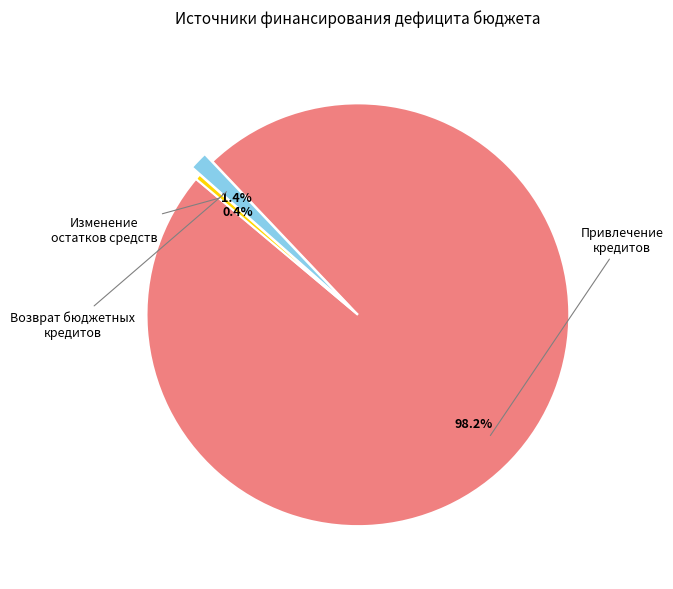

Is there a majority slice in this chart?

Yes